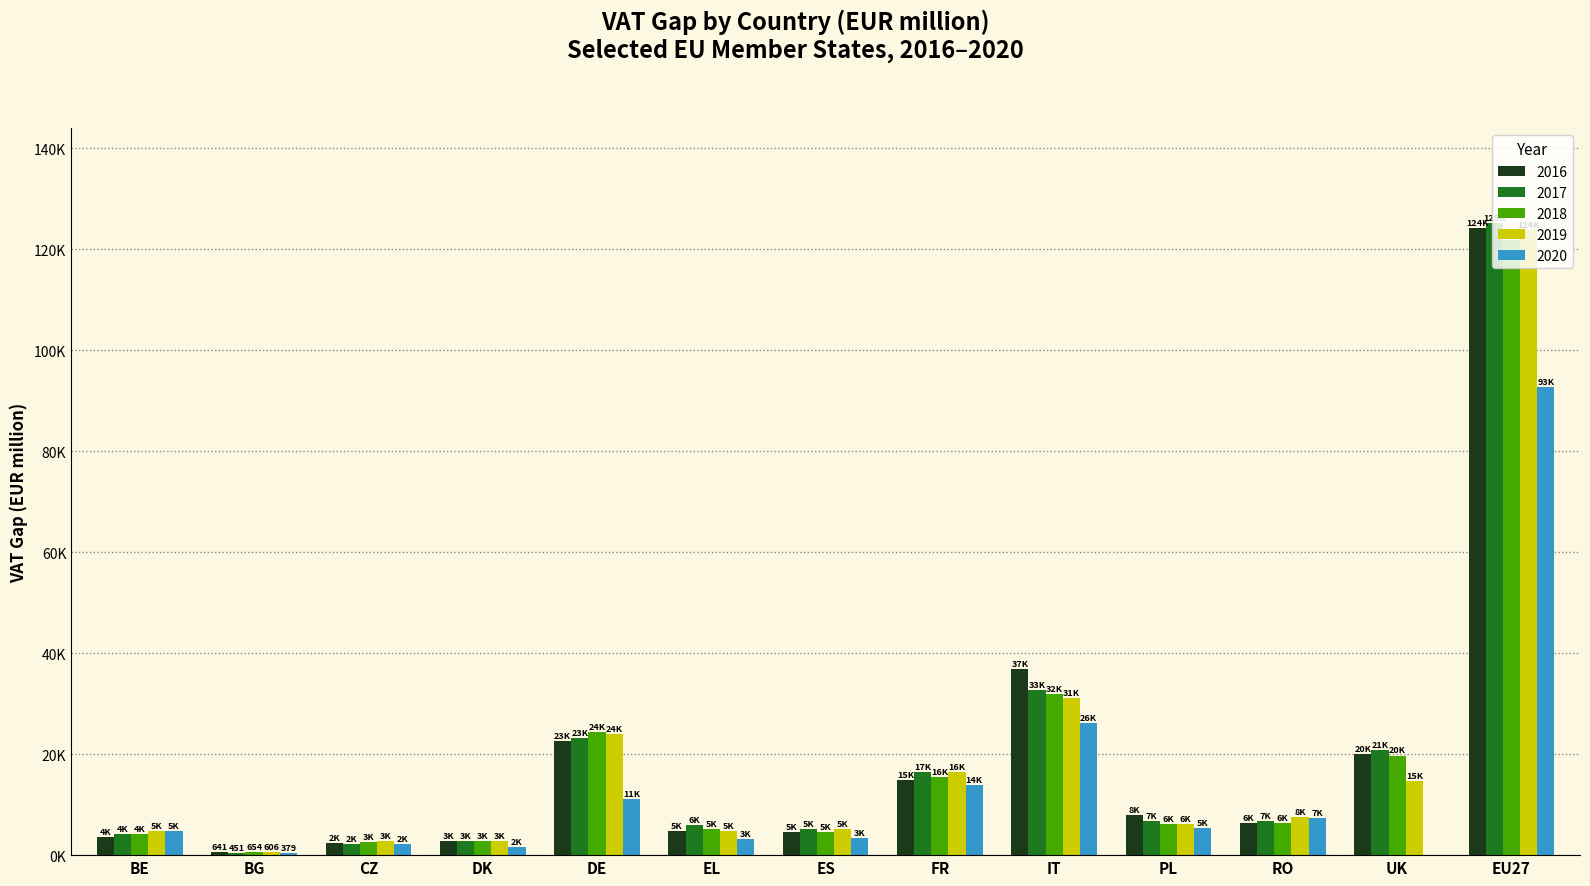

Are the bars grouped side by side (vs. stacked)?

Yes